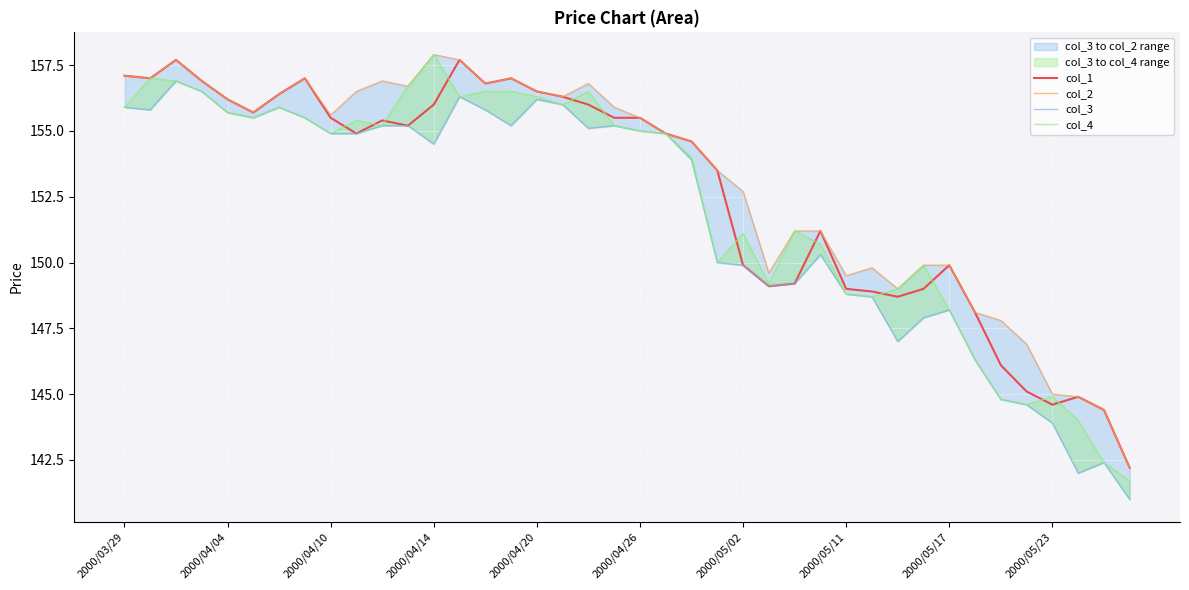

What is the total value across all series at 31?

596.7